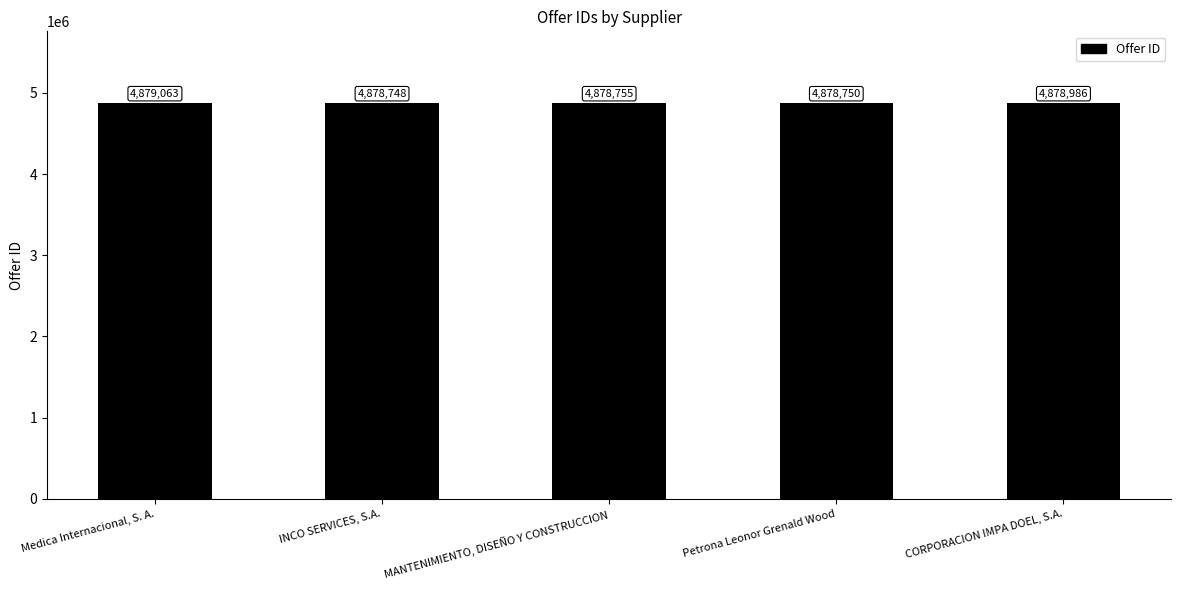

Reading left to right, transcribe all the data shown in this chart.

Medica Internacional, S. A.=4879063	INCO SERVICES, S.A.=4878748	MANTENIMIENTO, DISEÑO Y CONSTRUCCION=4878755	Petrona Leonor Grenald Wood=4878750	CORPORACION IMPA DOEL, S.A.=4878986